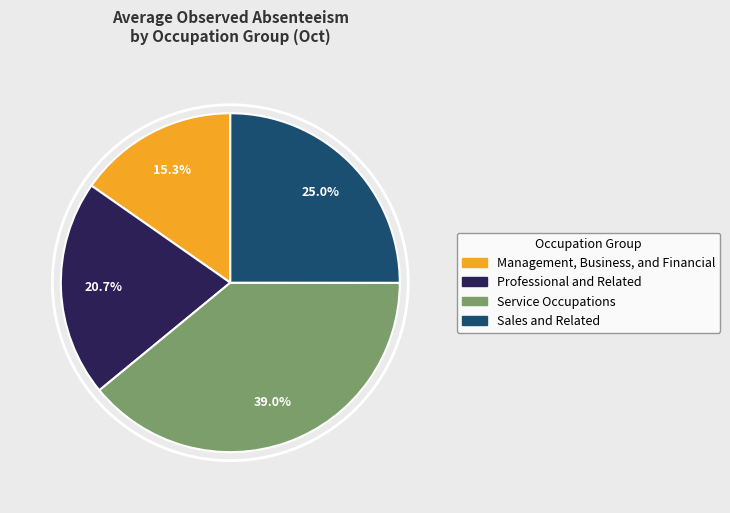

Does any single category account for the majority?

No